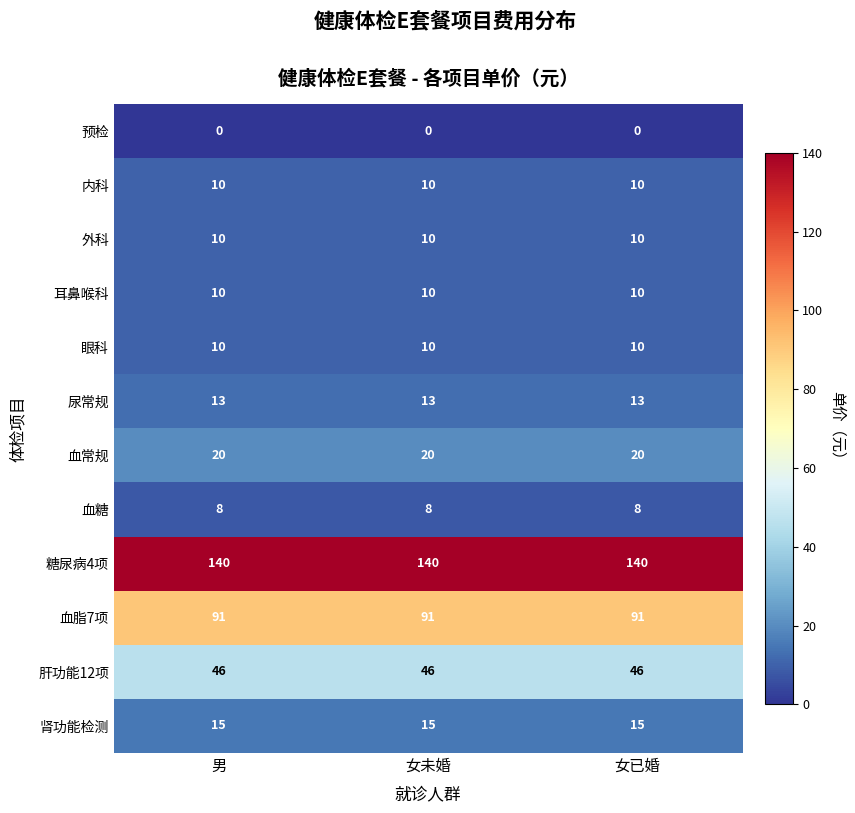

What is the greatest value displayed?

140